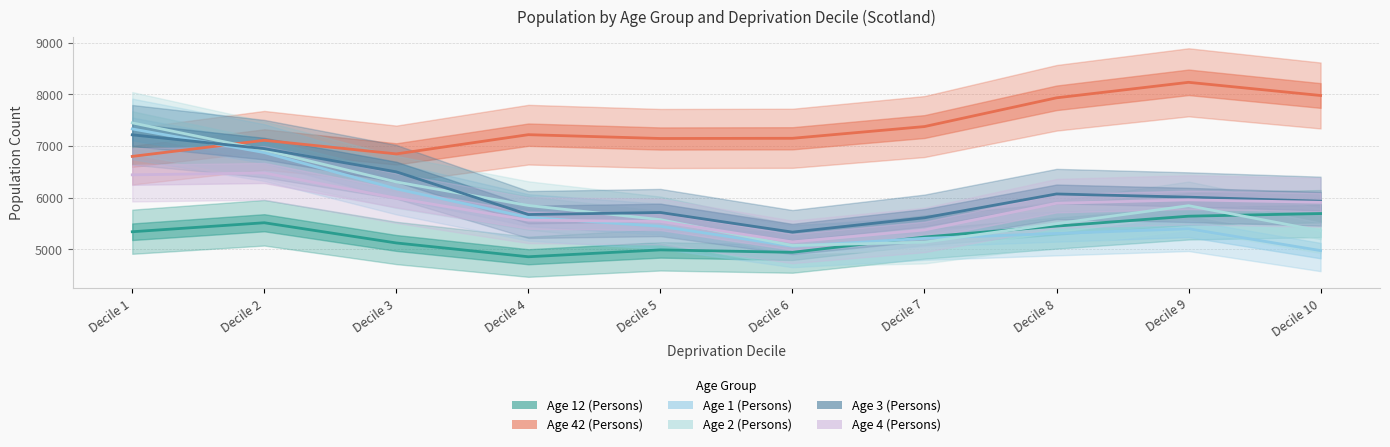

What is the greatest value displayed?

8231